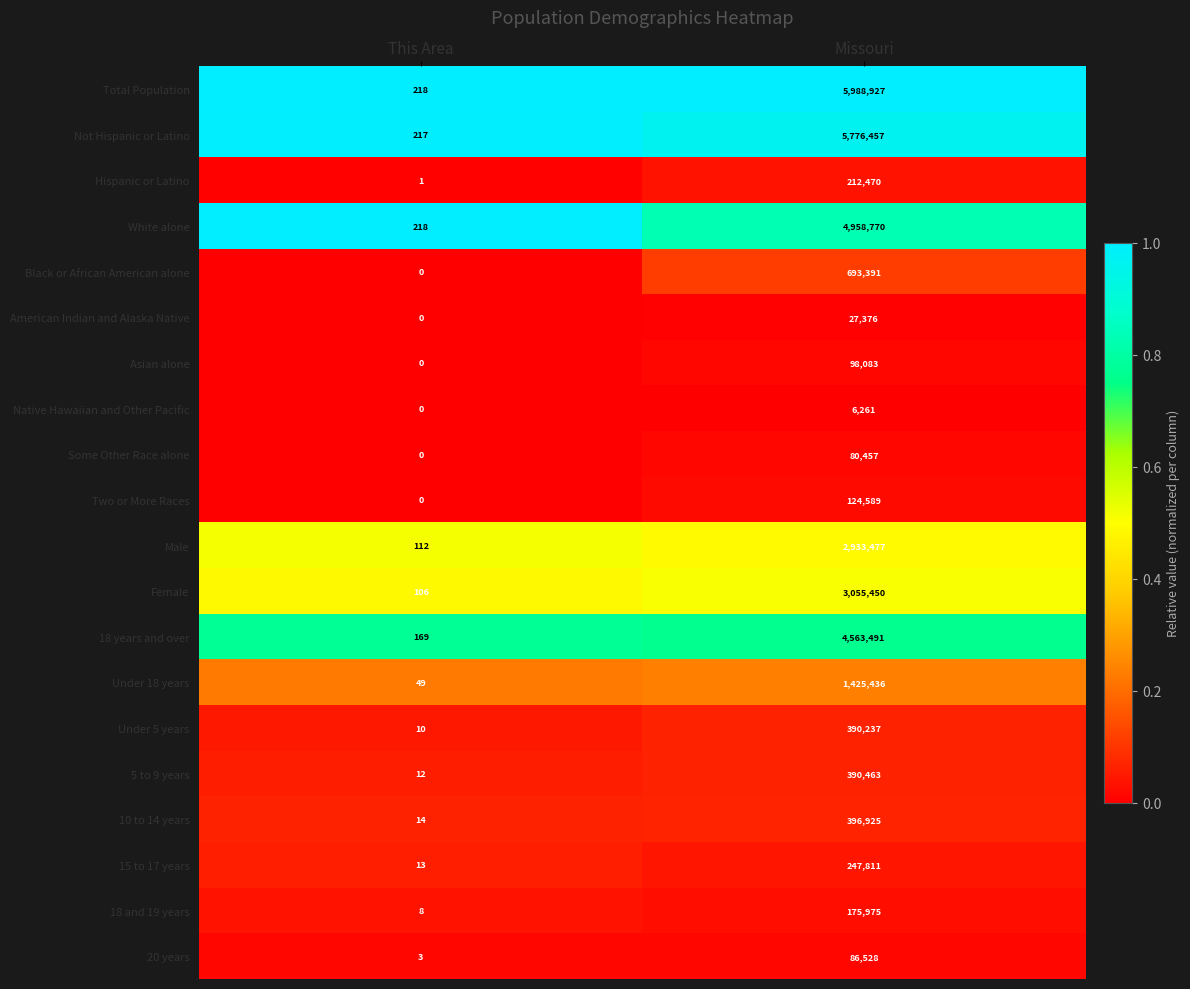

Which series has the largest total across all categories?

Total Population